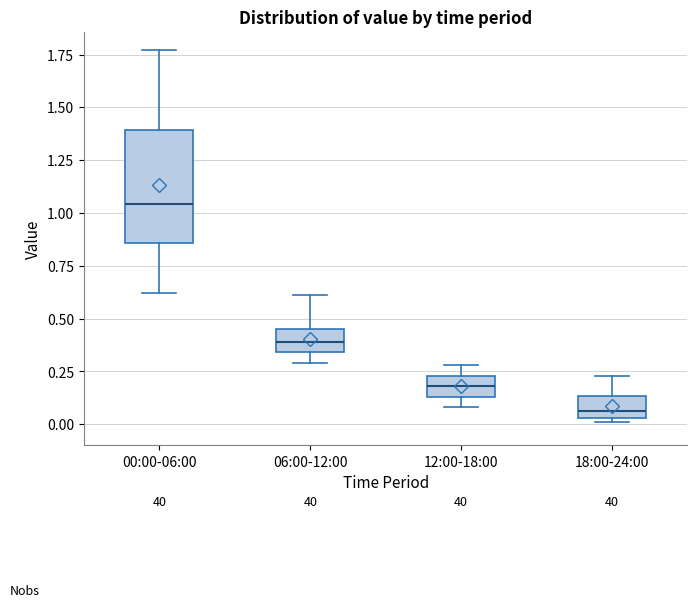

Where is the upper edge of the box for 18:00-24:00 on the y-axis? The values are not printed on the chart, so give them approximately, as read against the axis.

0.15